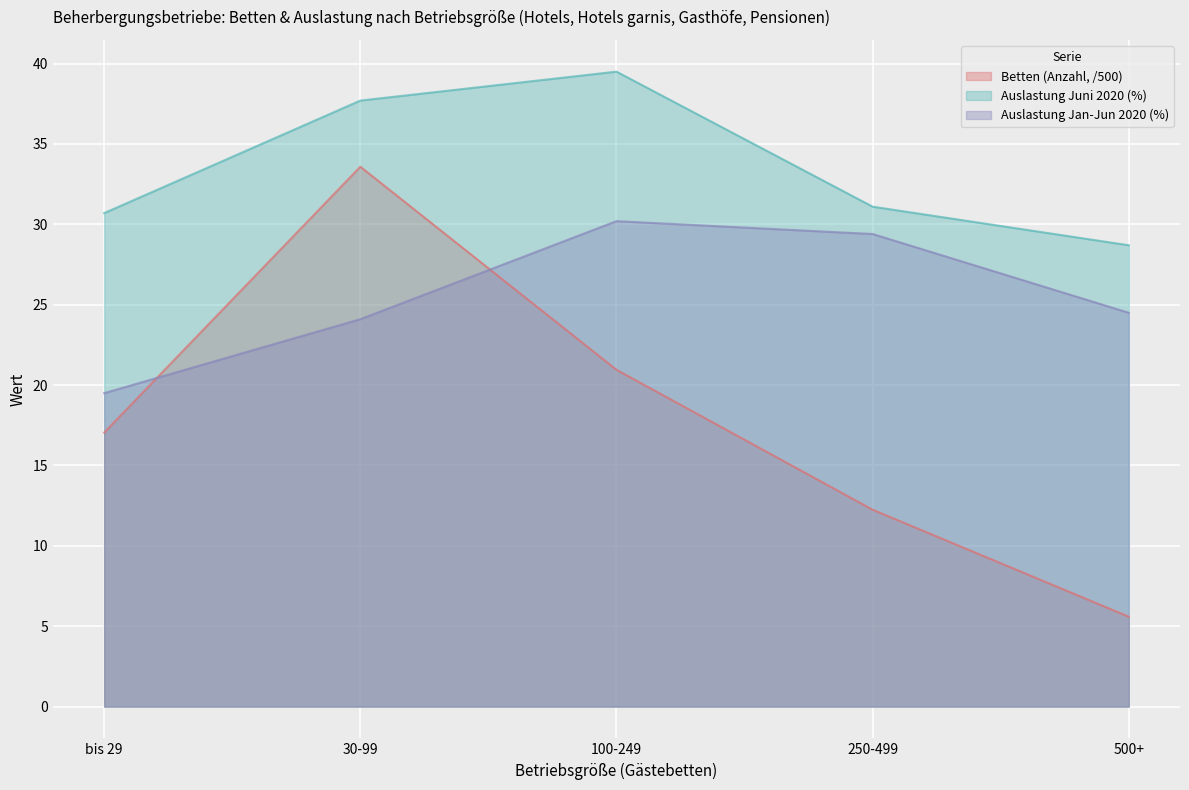

True or false: Auslastung Juni 2020 (%) has more than 2 interior local peaks.

False